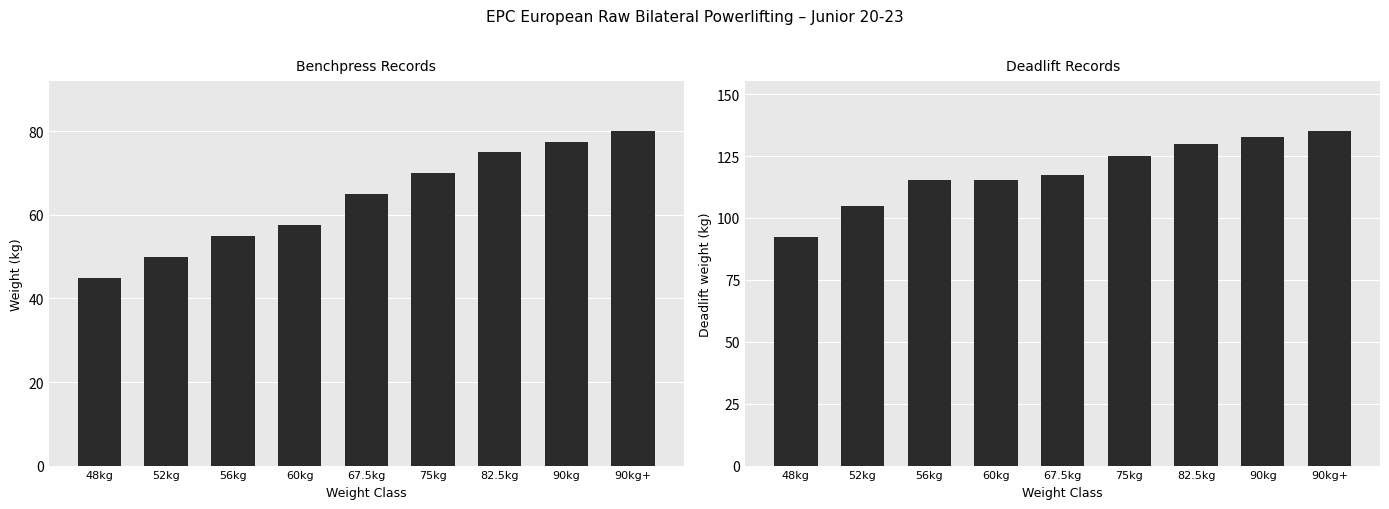

What are all the series names shown in the legend?

Benchpress, Deadlift